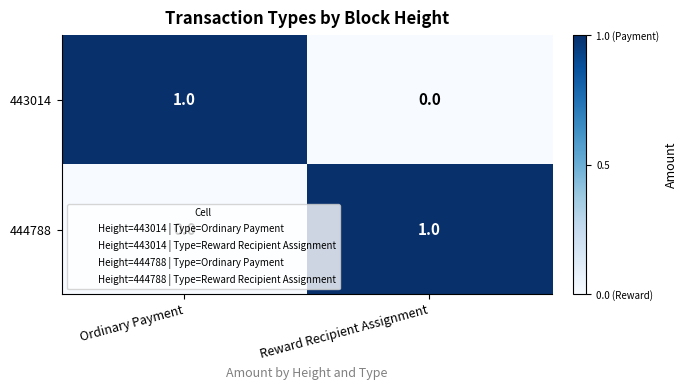

List the labels in order of 443014 value, smallest first.

Reward Recipient Assignment, Ordinary Payment